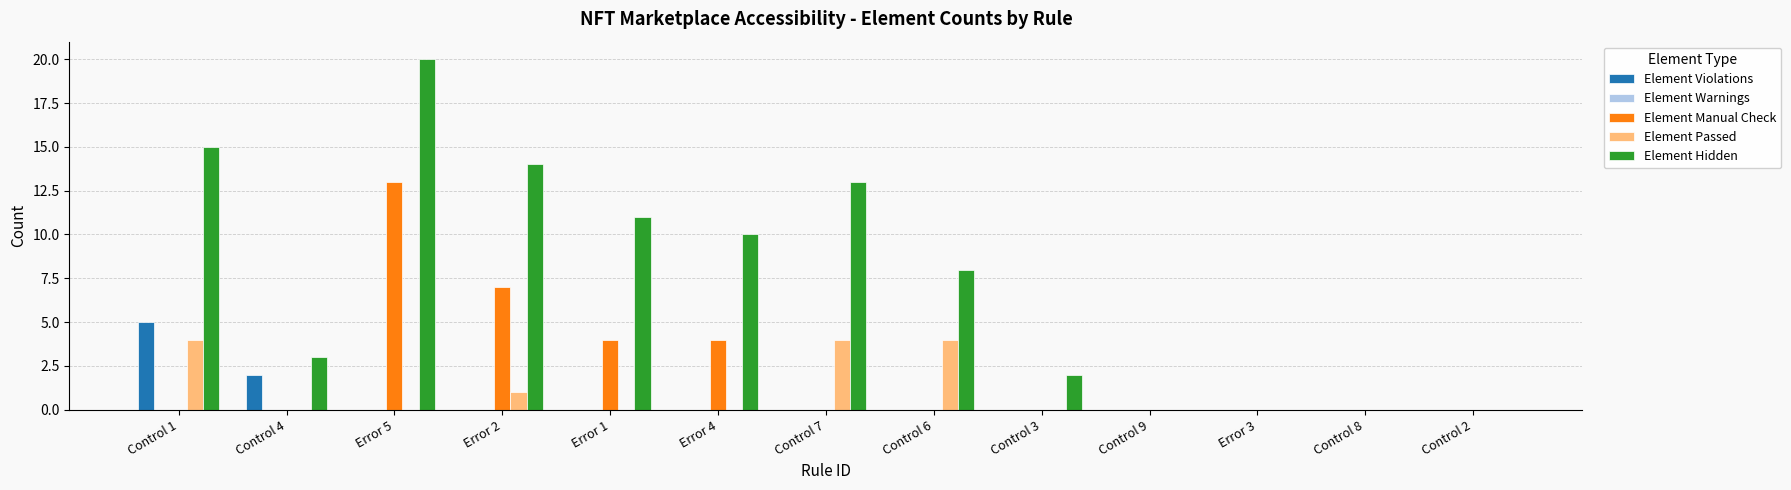

Is the value of Element Manual Check at Control 7 greater than the value of Element Violations at Control 4?

No